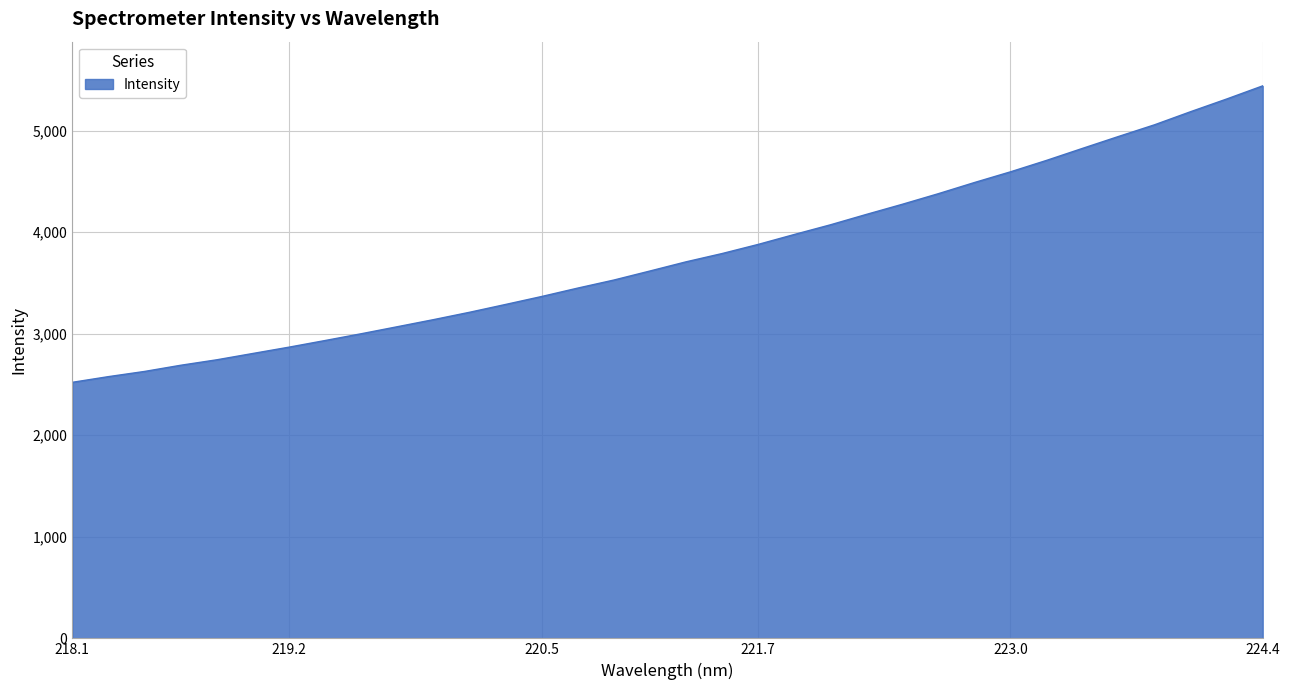

What is the difference between the maximum and minimum values?

2919.0